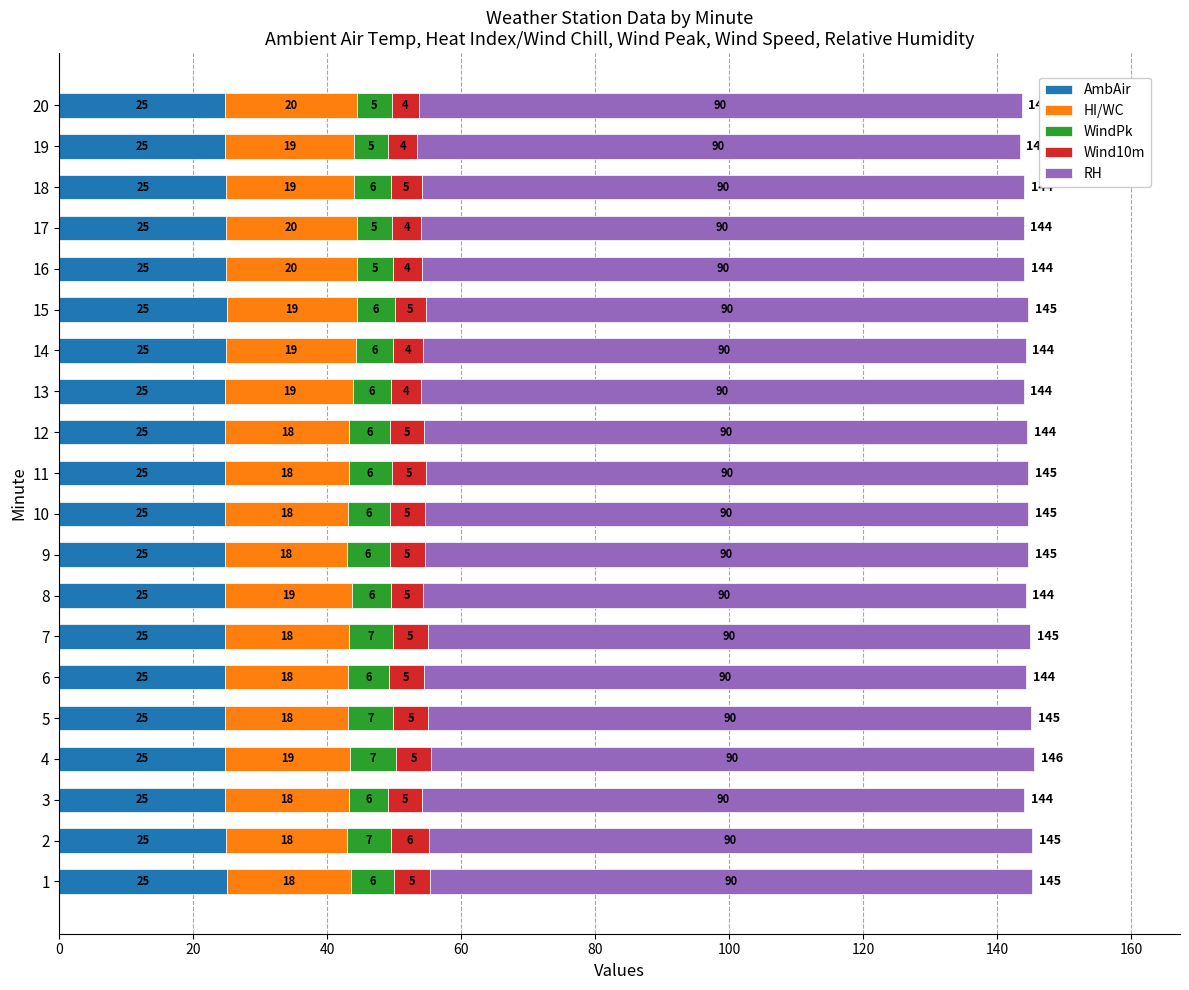

What is the average value of the AmbAir series?

24.8